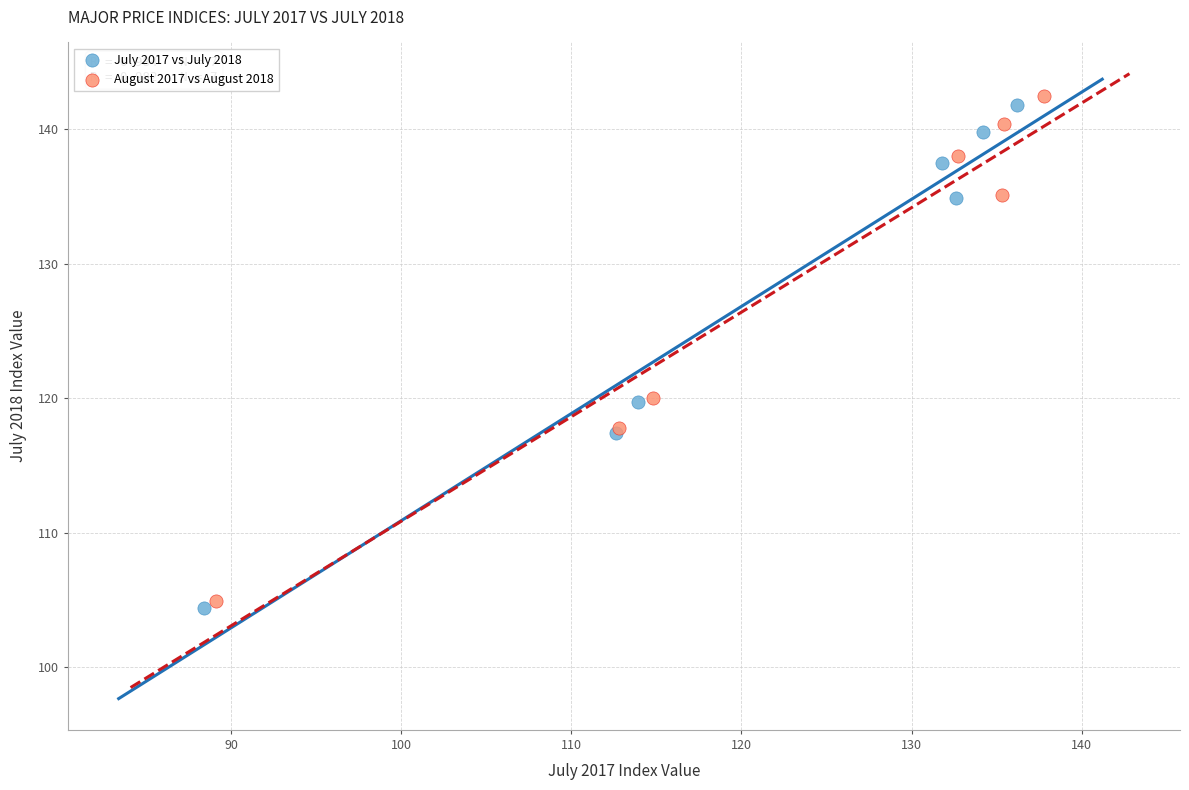

Which series has the largest Y range (max minus min)?

August 2017 vs August 2018